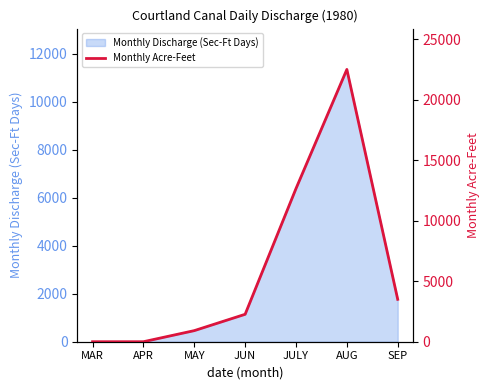

The value at AUG is 22487.5. True or false?

True